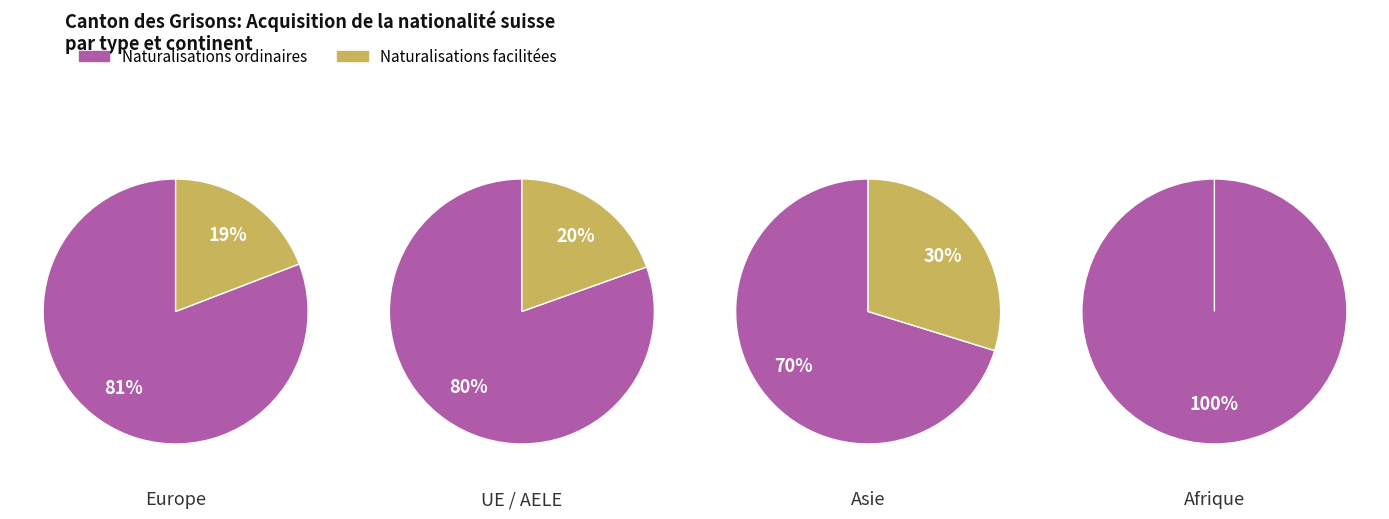

Does Europe represent more than half of the total?

No